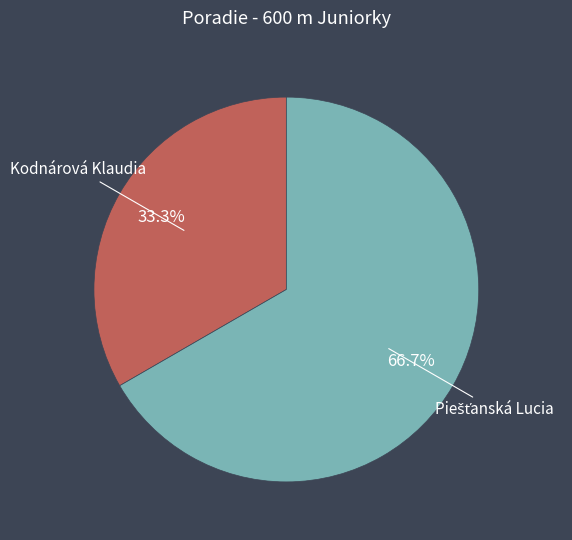

Which slice is the smallest?

Kodnárová Klaudia